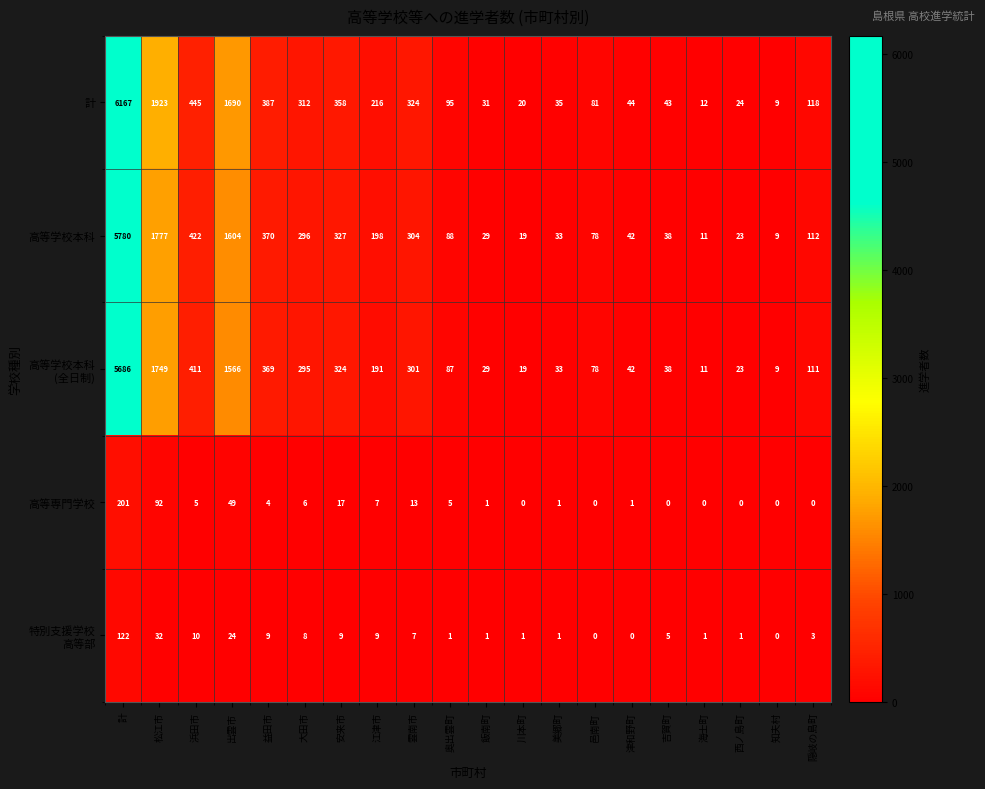

At which label does 高等専門学校 reach its peak?

計